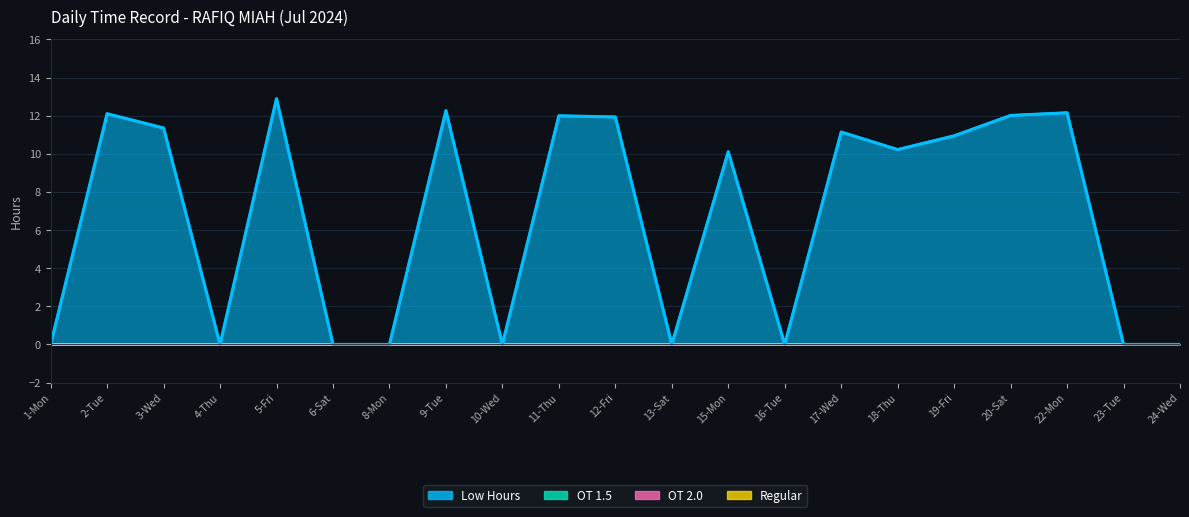

Reading right to left, extract all data points from this chart.

Low Hours: 24-Wed=0.0	23-Tue=0.0	22-Mon=12.2	20-Sat=12.0	19-Fri=10.9	18-Thu=10.2	17-Wed=11.1	16-Tue=0.0	15-Mon=10.1	13-Sat=0.0	12-Fri=11.9	11-Thu=12.0	10-Wed=0.0	9-Tue=12.3	8-Mon=0.0	6-Sat=0.0	5-Fri=12.9	4-Thu=0.0	3-Wed=11.3	2-Tue=12.1	1-Mon=0.0
OT 1.5: 24-Wed=0.0	23-Tue=0.0	22-Mon=0.0	20-Sat=0.0	19-Fri=0.0	18-Thu=0.0	17-Wed=0.0	16-Tue=0.0	15-Mon=0.0	13-Sat=0.0	12-Fri=0.0	11-Thu=0.0	10-Wed=0.0	9-Tue=0.0	8-Mon=0.0	6-Sat=0.0	5-Fri=0.0	4-Thu=0.0	3-Wed=0.0	2-Tue=0.0	1-Mon=0.0
OT 2.0: 24-Wed=0.0	23-Tue=0.0	22-Mon=0.0	20-Sat=0.0	19-Fri=0.0	18-Thu=0.0	17-Wed=0.0	16-Tue=0.0	15-Mon=0.0	13-Sat=0.0	12-Fri=0.0	11-Thu=0.0	10-Wed=0.0	9-Tue=0.0	8-Mon=0.0	6-Sat=0.0	5-Fri=0.0	4-Thu=0.0	3-Wed=0.0	2-Tue=0.0	1-Mon=0.0
Regular: 24-Wed=0.0	23-Tue=0.0	22-Mon=0.0	20-Sat=0.0	19-Fri=0.0	18-Thu=0.0	17-Wed=0.0	16-Tue=0.0	15-Mon=0.0	13-Sat=0.0	12-Fri=0.0	11-Thu=0.0	10-Wed=0.0	9-Tue=0.0	8-Mon=0.0	6-Sat=0.0	5-Fri=0.0	4-Thu=0.0	3-Wed=0.0	2-Tue=0.0	1-Mon=0.0